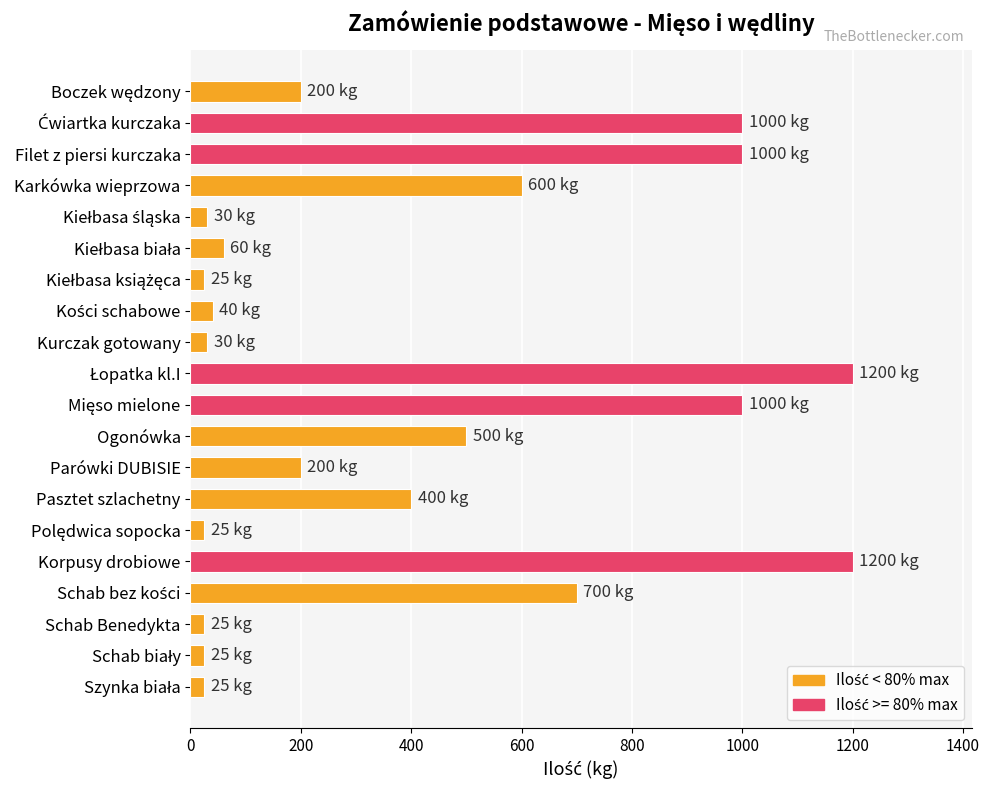

What is the approximate value at Ogonówka?

500